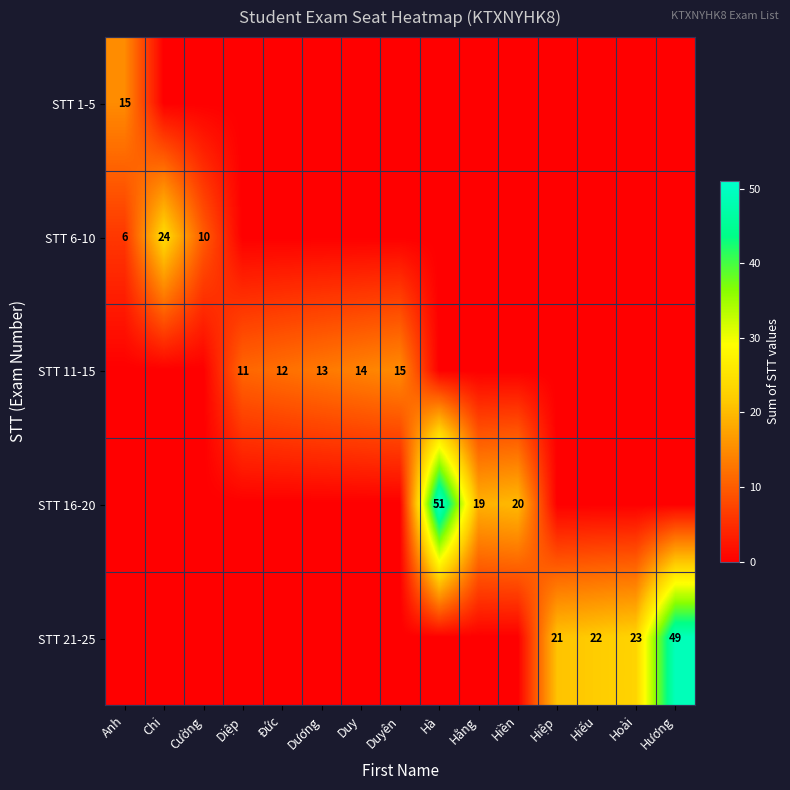

The value of STT 16-20 at Hằng is 6. True or false?

False